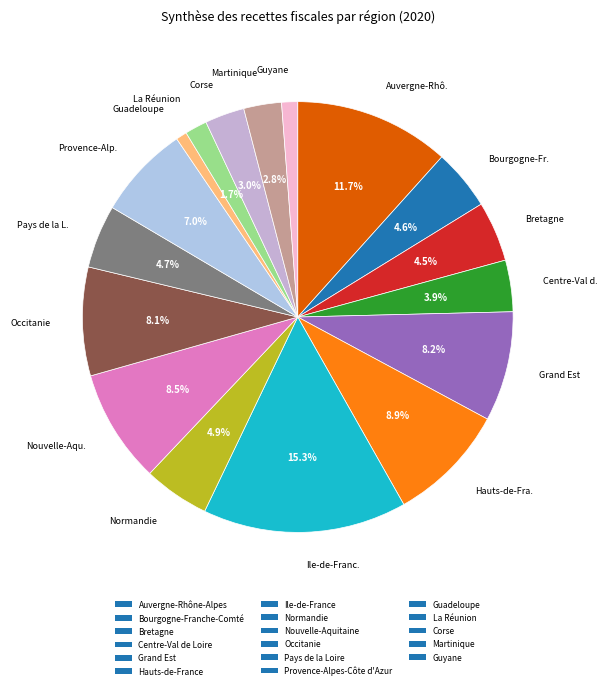

Rank the categories by value from highest to lowest.

Ile-de-France, Auvergne-Rhône-Alpes, Hauts-de-France, Nouvelle-Aquitaine, Grand Est, Occitanie, Provence-Alpes-Côte d'Azur, Normandie, Pays de la Loire, Bourgogne-Franche-Comté, Bretagne, Centre-Val de Loire, Corse, Martinique, La Réunion, Guyane, Guadeloupe